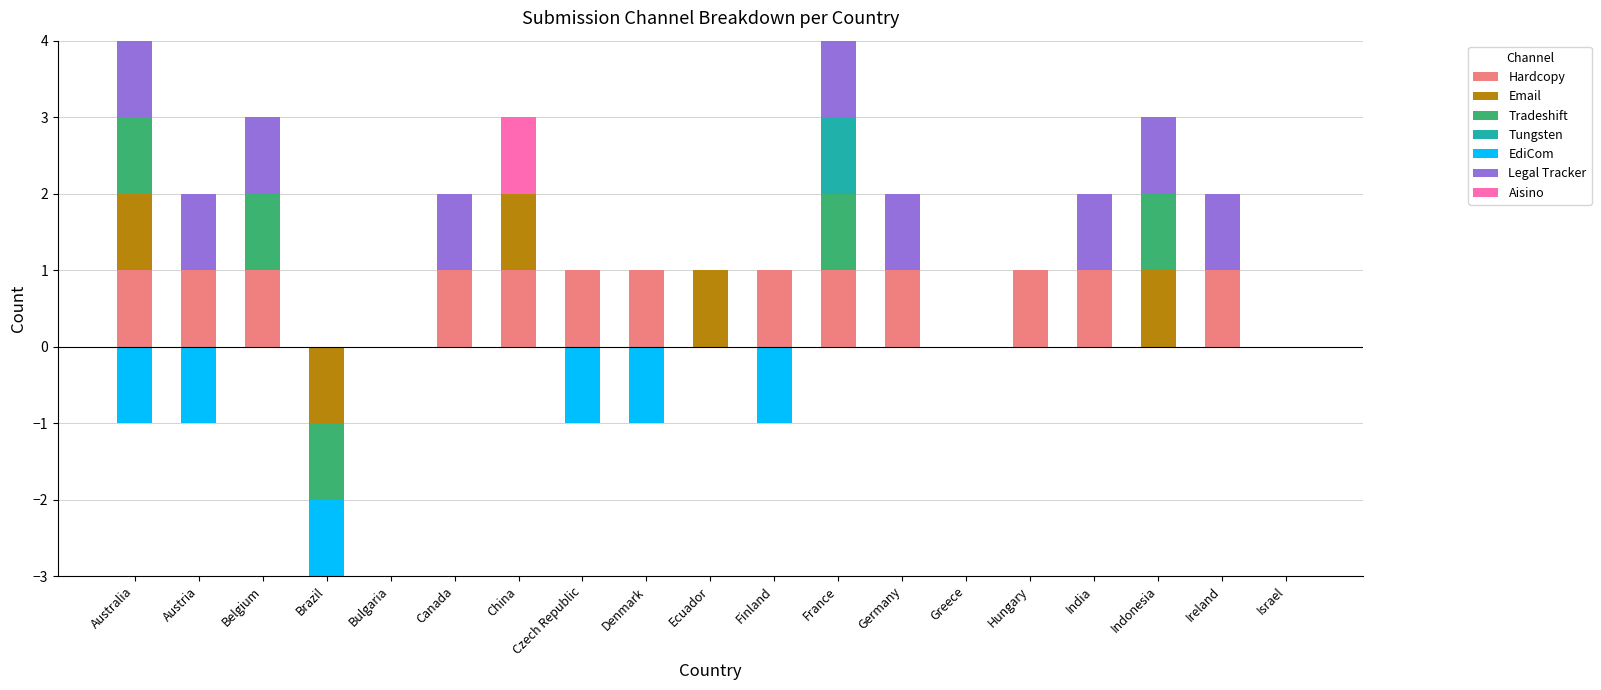

What is the label of the 15th bar from the left?

Hungary